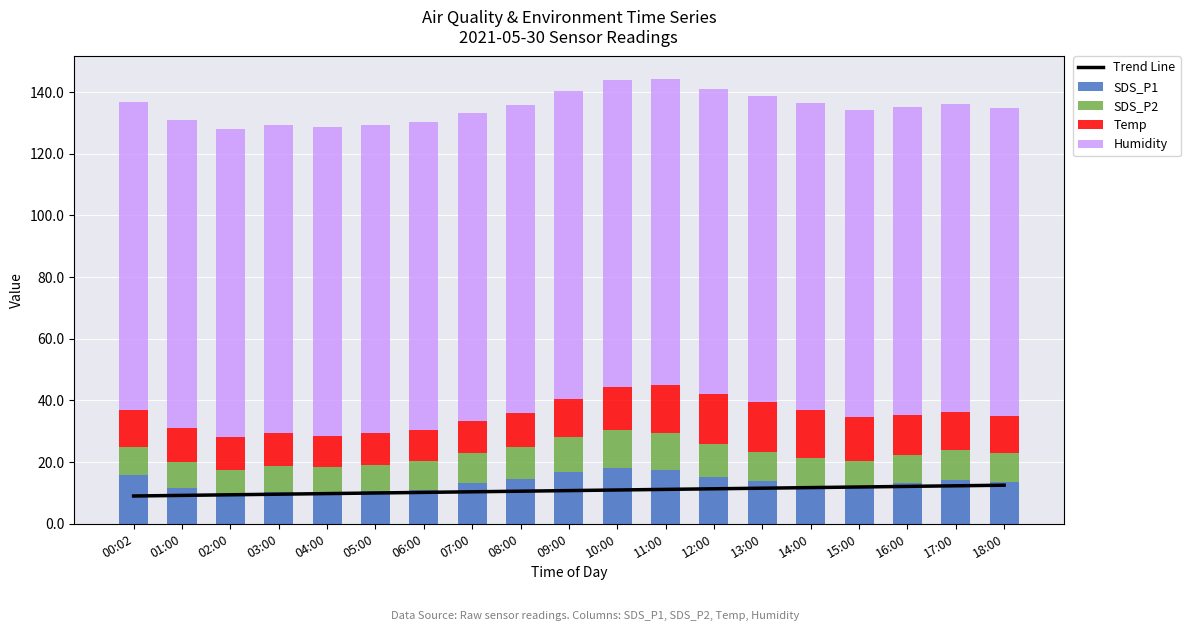

Between 01:00 and 12:00, which series saw the biggest shift?

Temp